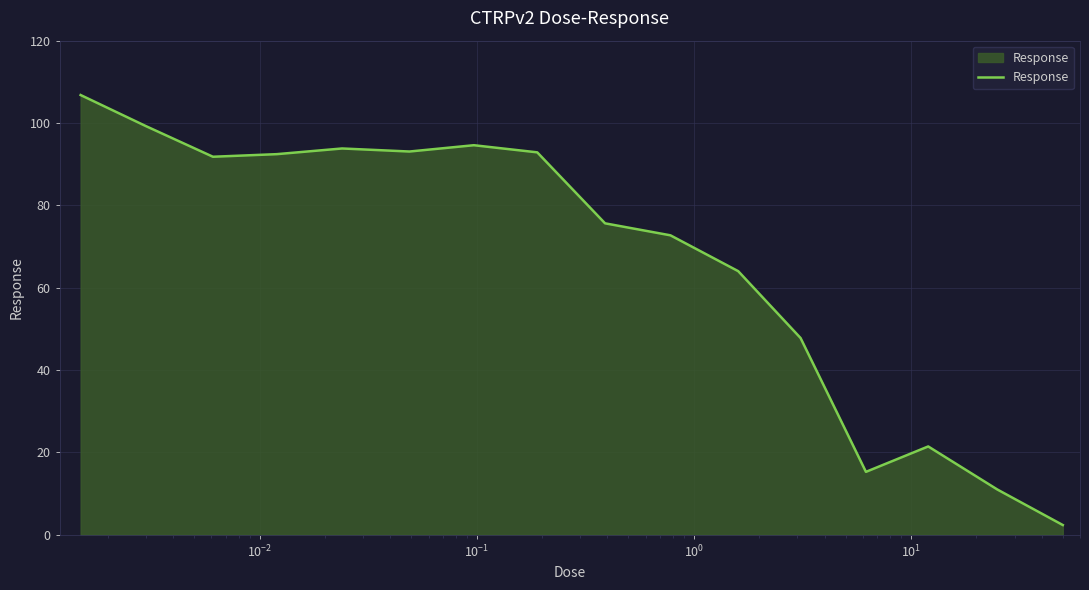

What is the greatest value displayed?

106.8